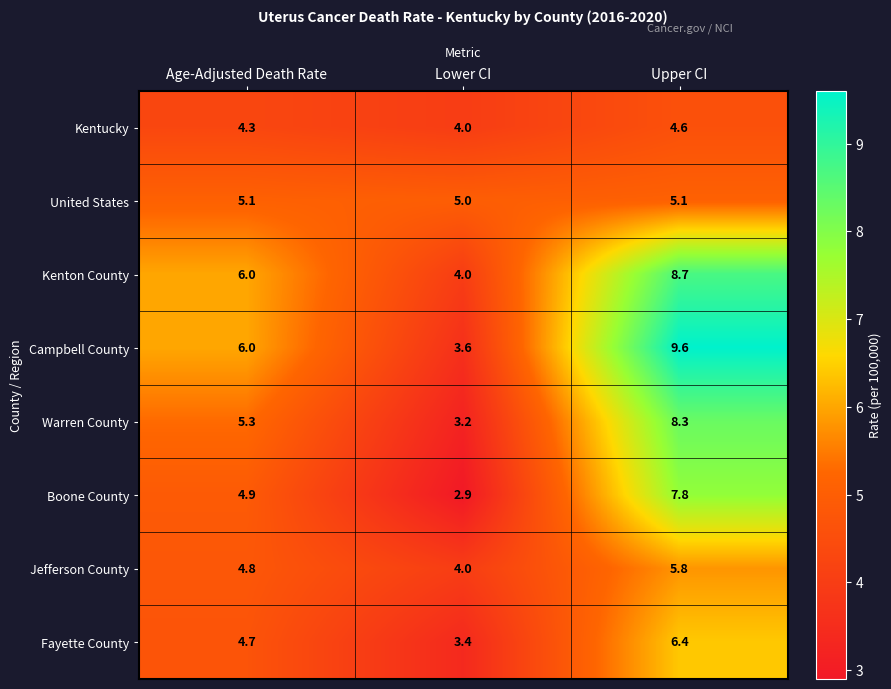

Which category has the highest value in the Warren County series?

Upper CI